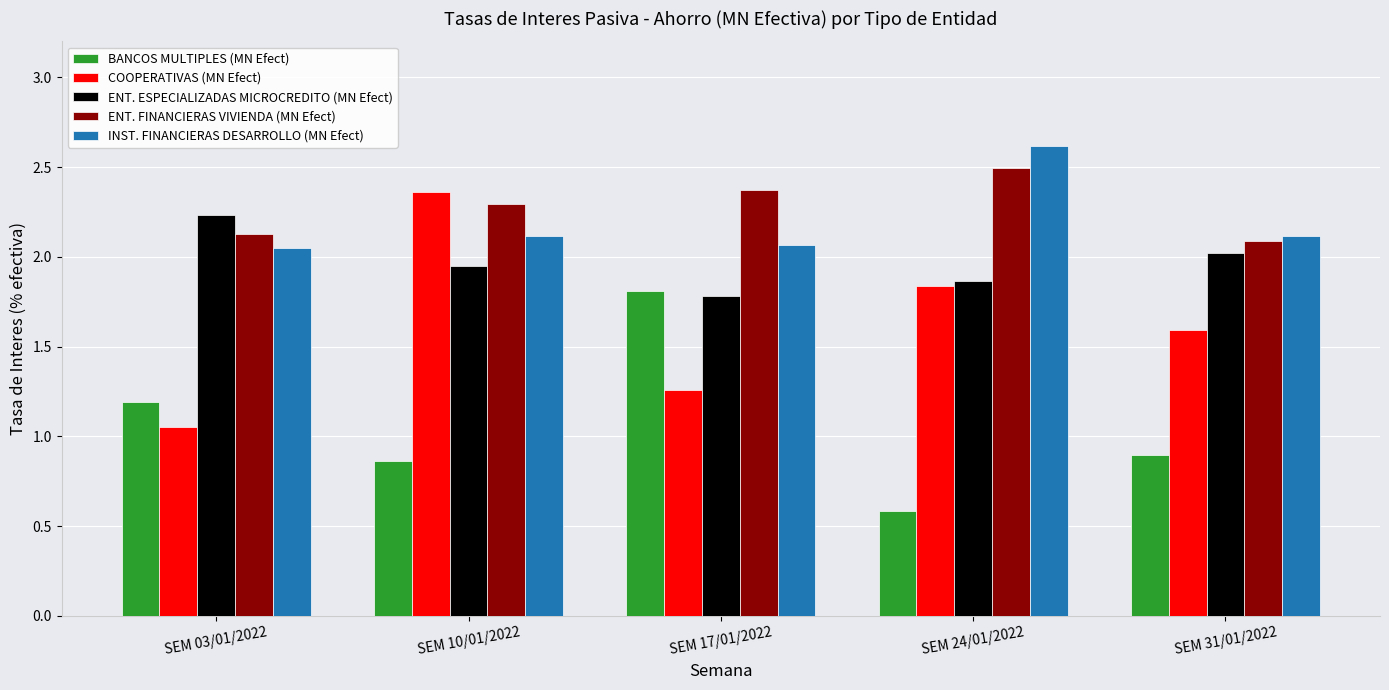

The BANCOS MULTIPLES (MN Efect) series shows 1.8 at SEM 17/01/2022. True or false?

True